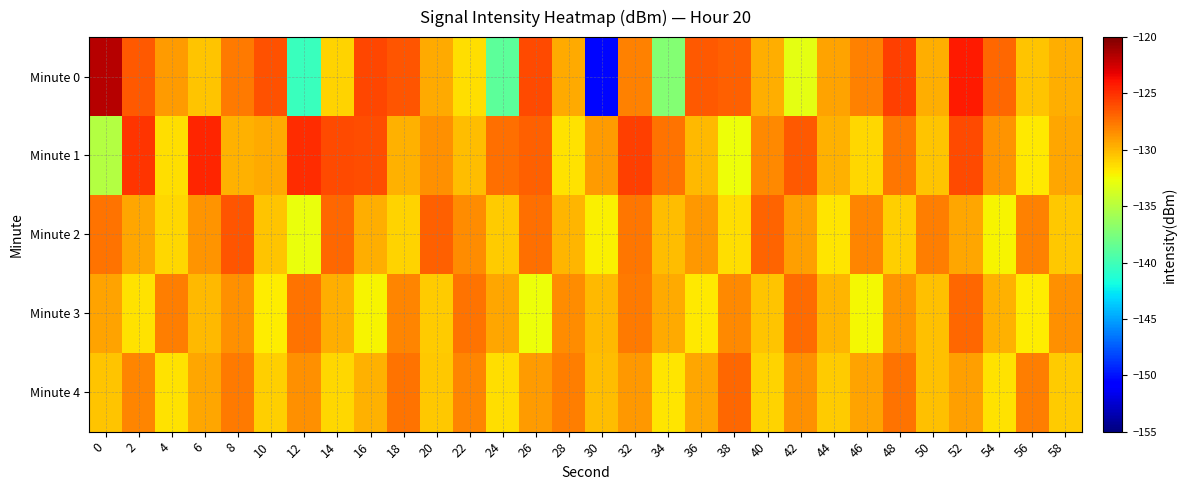

Which category has the lowest value across all series?

30